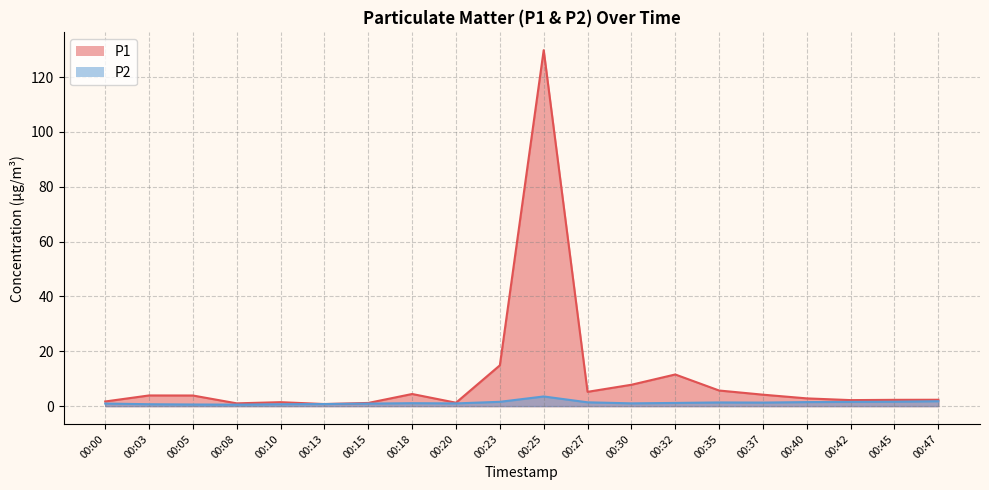

At which category does P1 reach its first local valley?

00:08